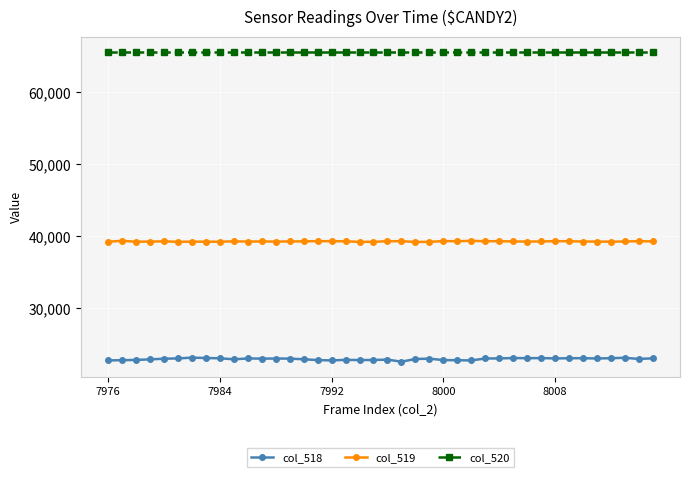

List the series in order of their peak value, highest first.

col_520, col_519, col_518